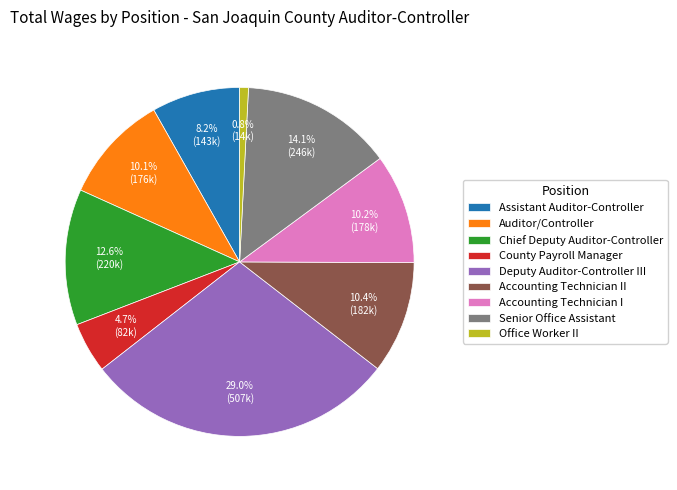

To the nearest percent, what is the difference between the Chief Deputy Auditor-Controller and Accounting Technician I slice percentages?

2%